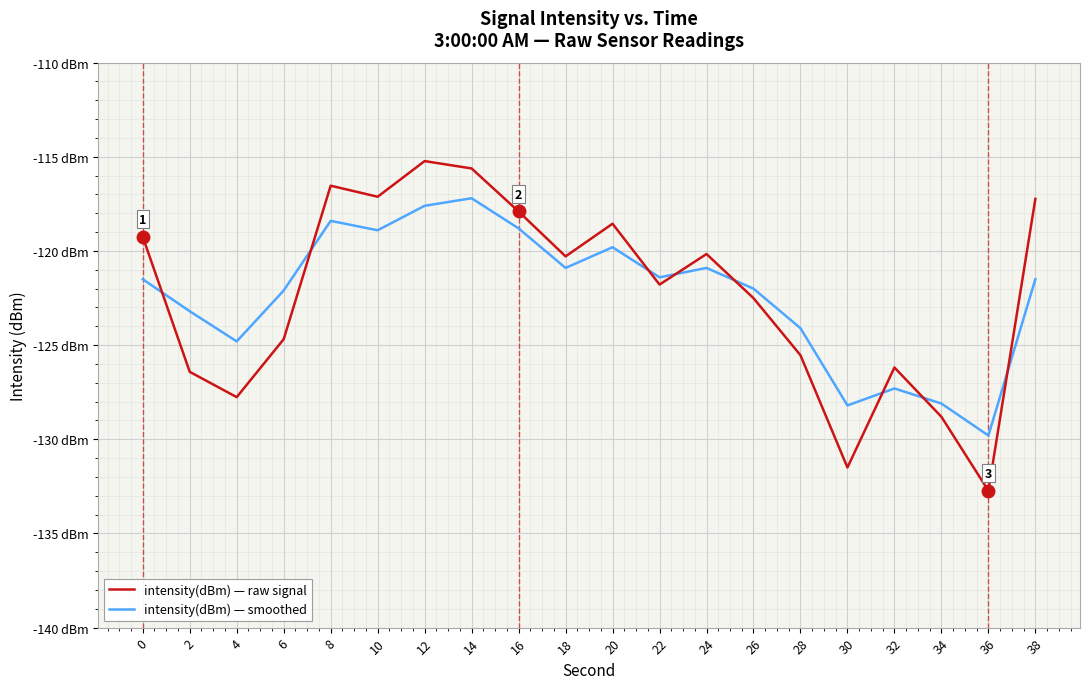

List the labels in order of intensity(dBm) — smoothed value, smallest first.

36, 30, 34, 32, 4, 28, 2, 6, 26, 0, 38, 22, 18, 24, 20, 10, 16, 8, 12, 14